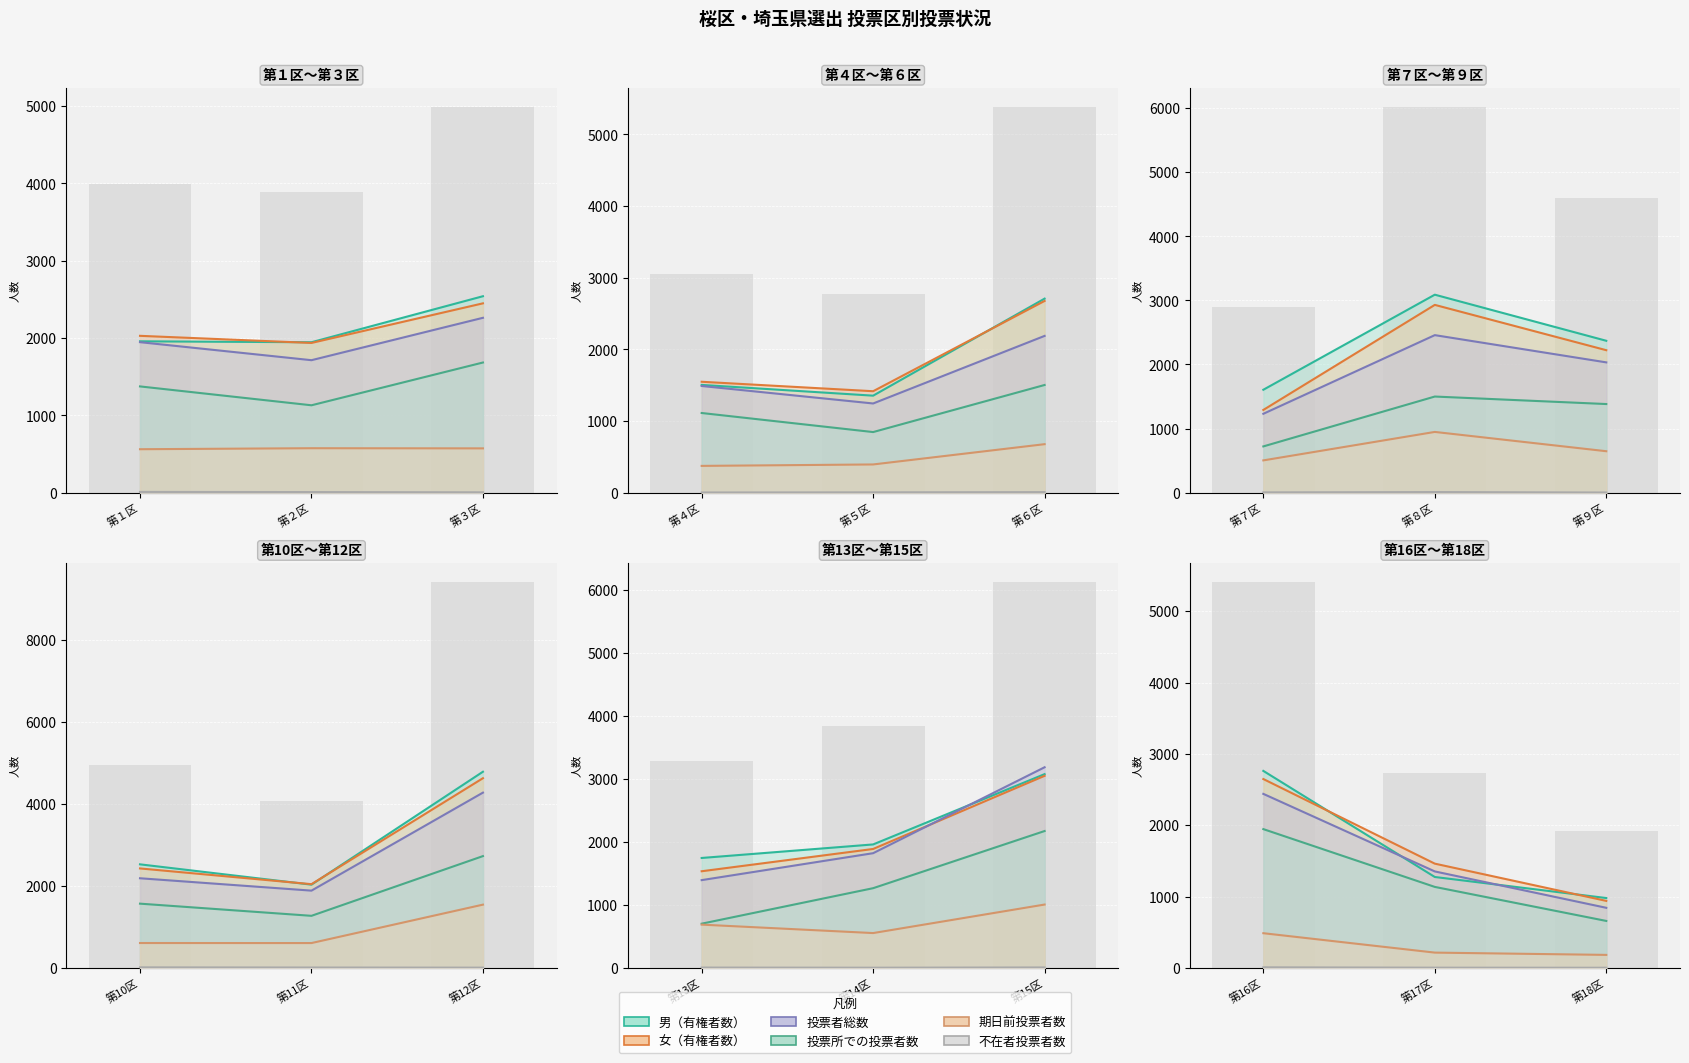

What is the label of the 3rd bar from the right?

第16区